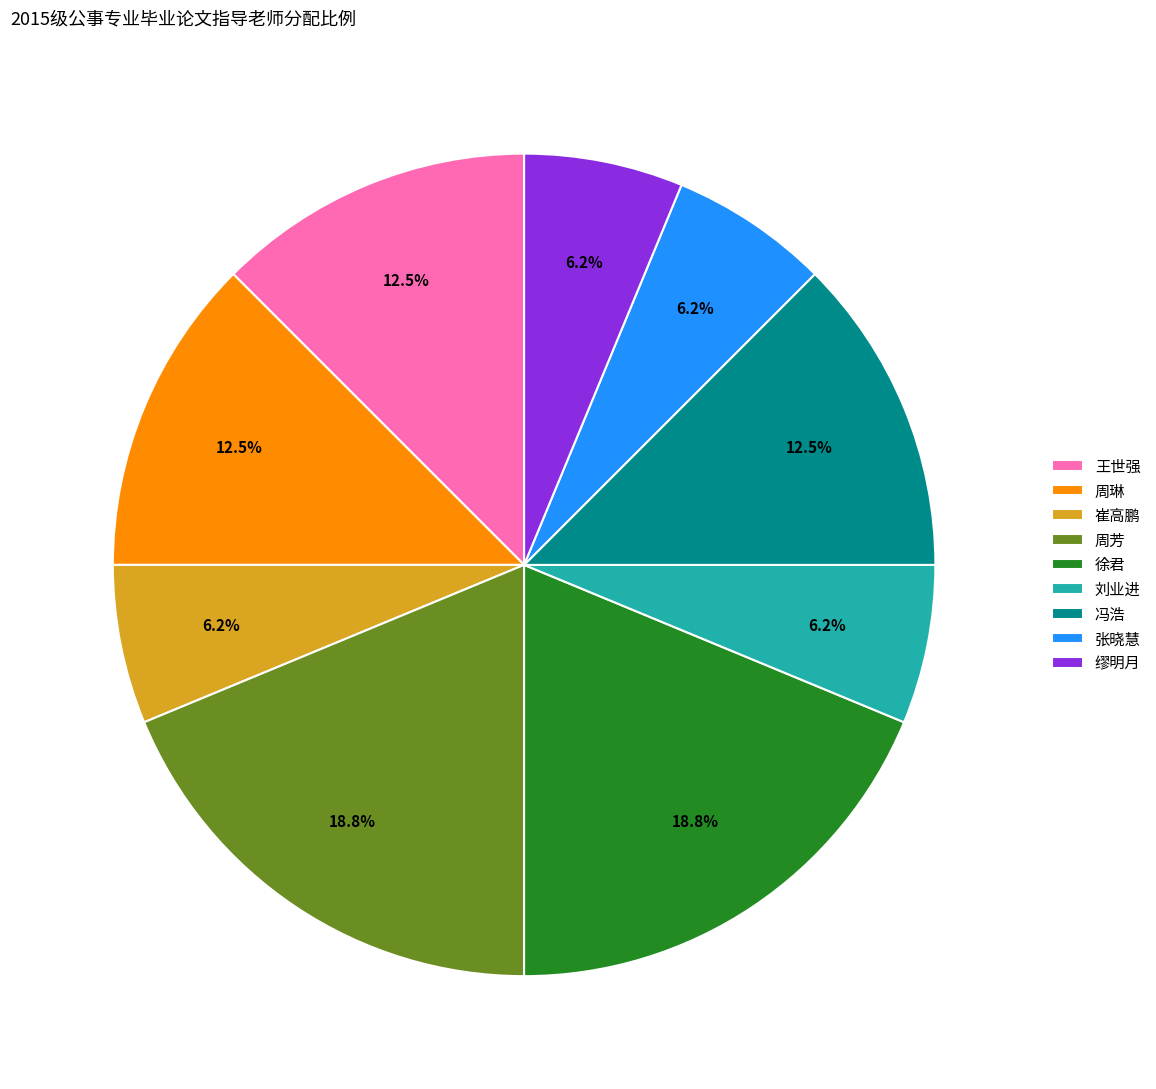

Does 周芳 represent more than half of the total?

No